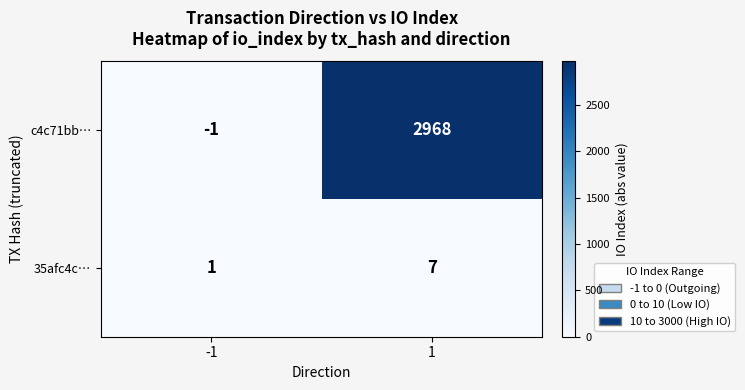

At which label does 35afc4c… reach its minimum?

-1